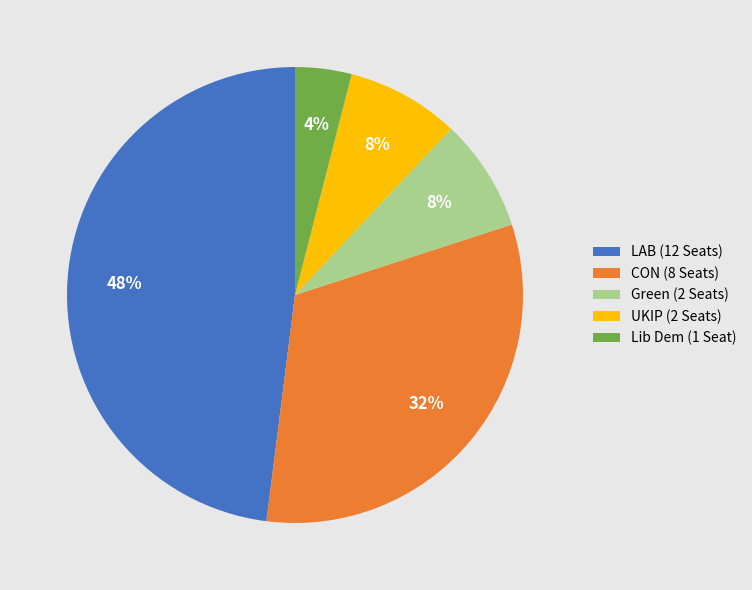

Do LAB (12 Seats) and Green (2 Seats) together represent more than half of the pie?

Yes